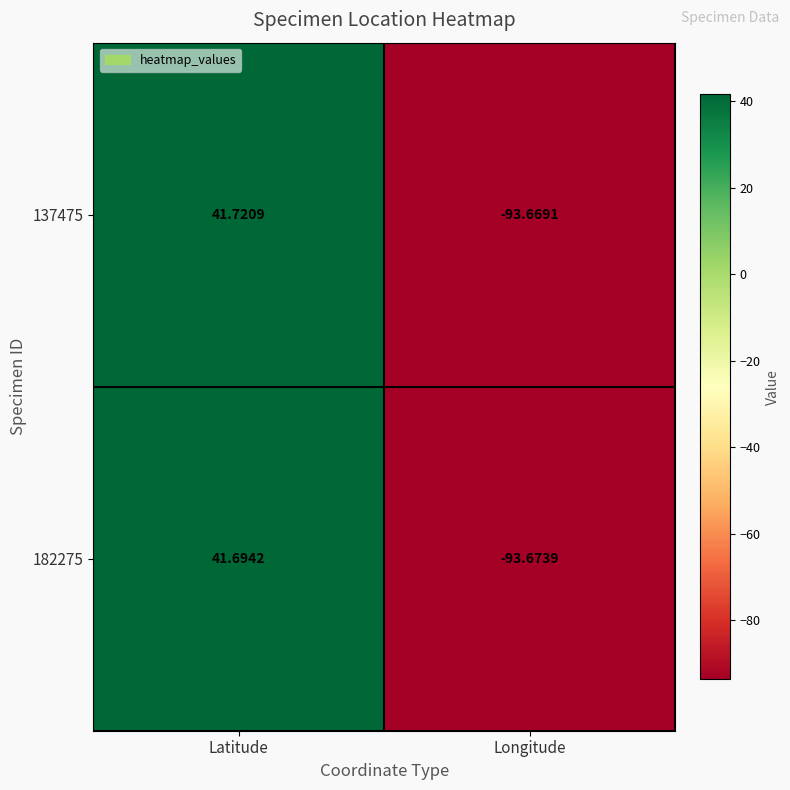

Which category has the lowest value in the 137475 series?

Longitude